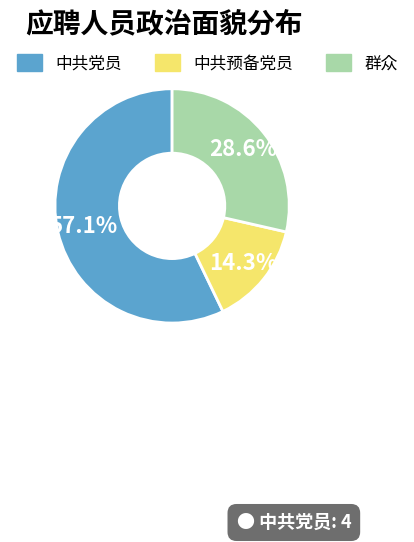

Does any single category account for the majority?

Yes